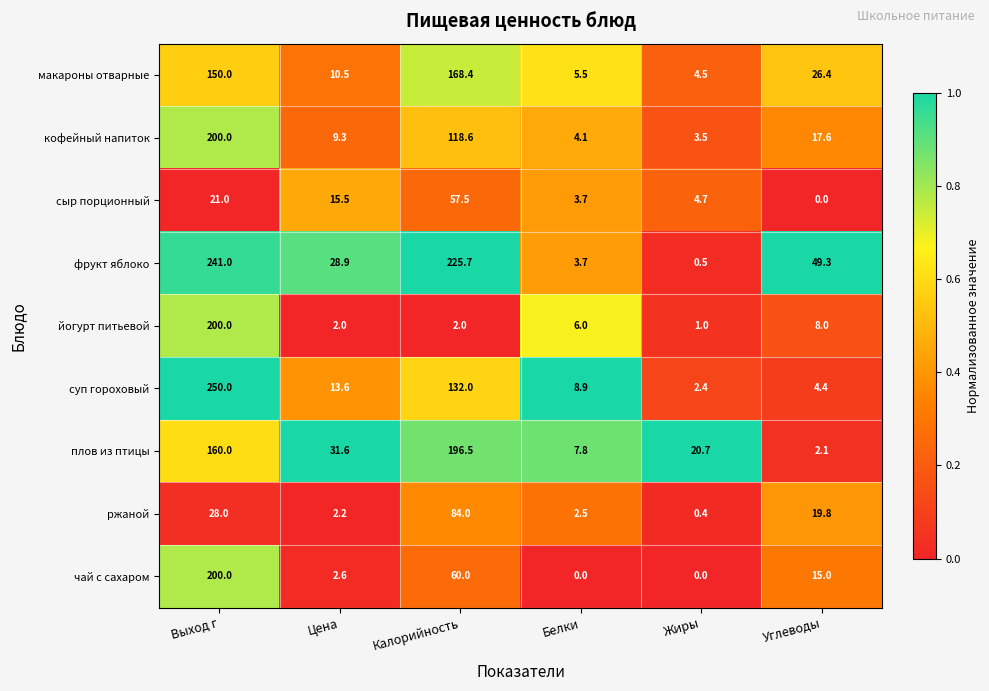

The value of сыр порционный at Калорийность is 57.5. True or false?

True